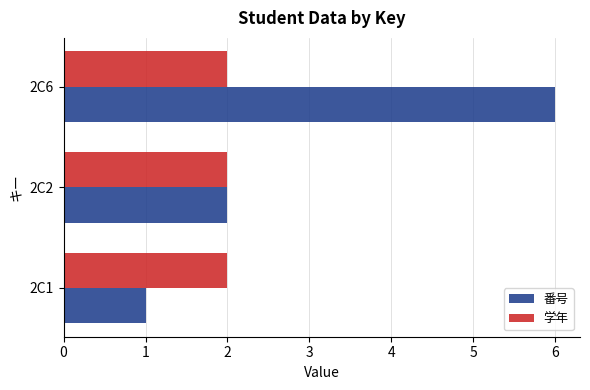

Rank the series by their average value, from highest to lowest.

番号, 学年